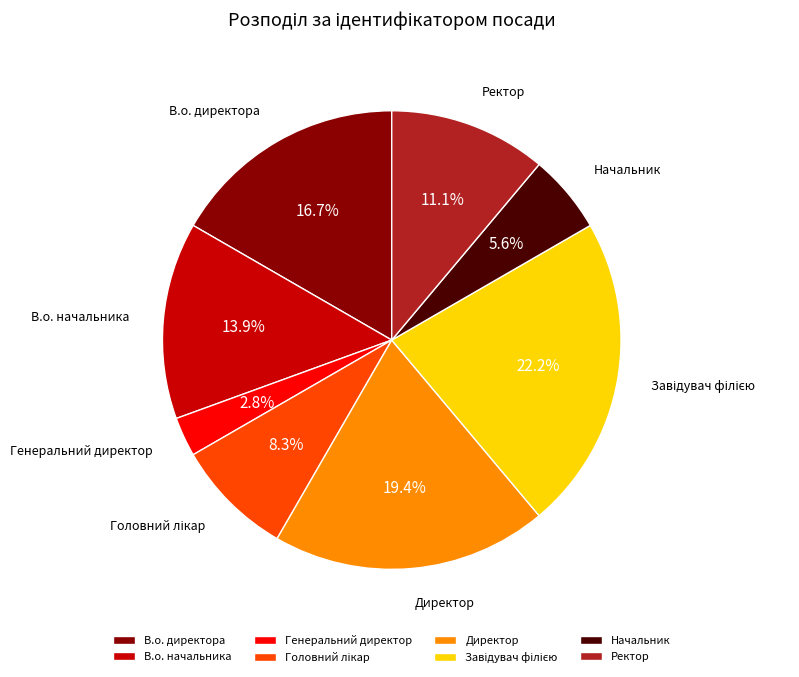

Which category has the smallest portion of the pie?

Генеральний директор